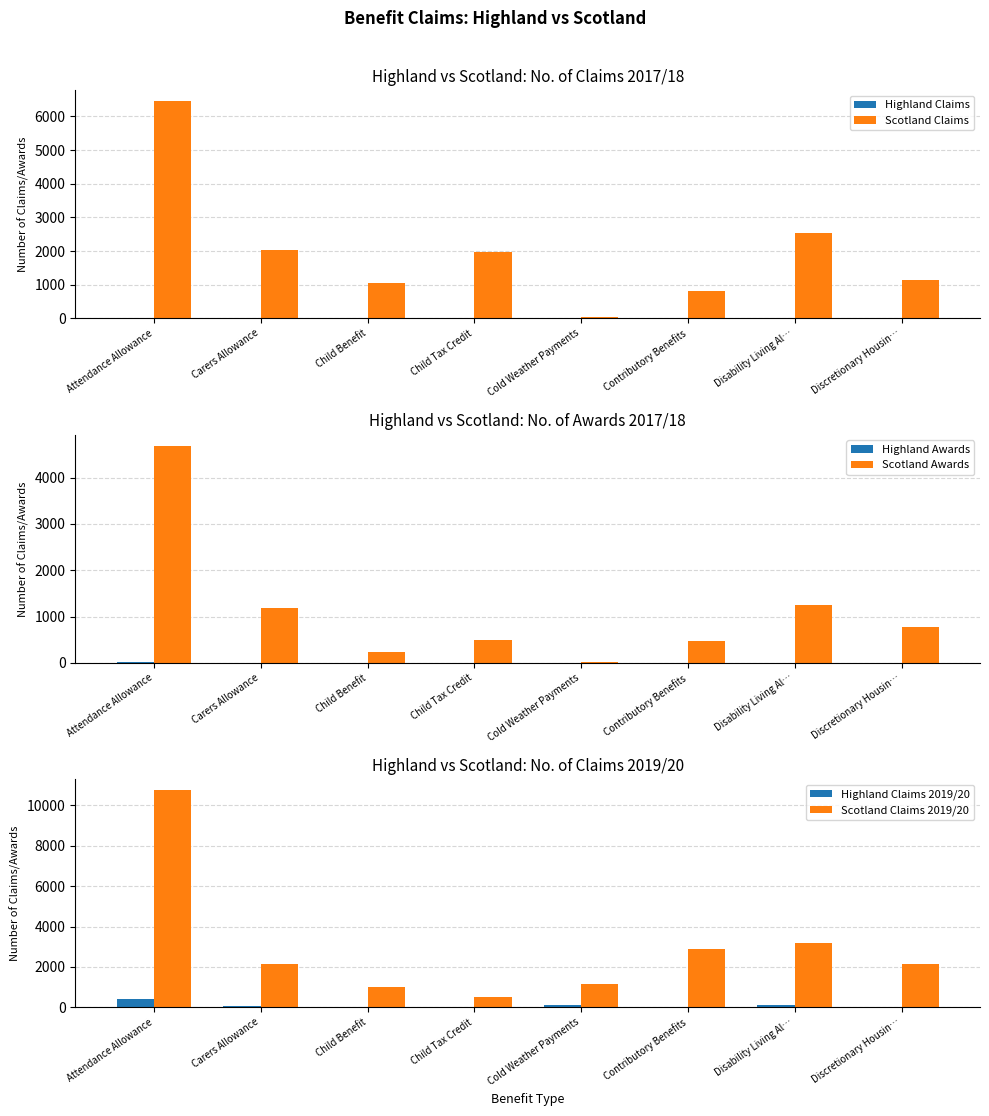

How many categories are shown in the chart?

8